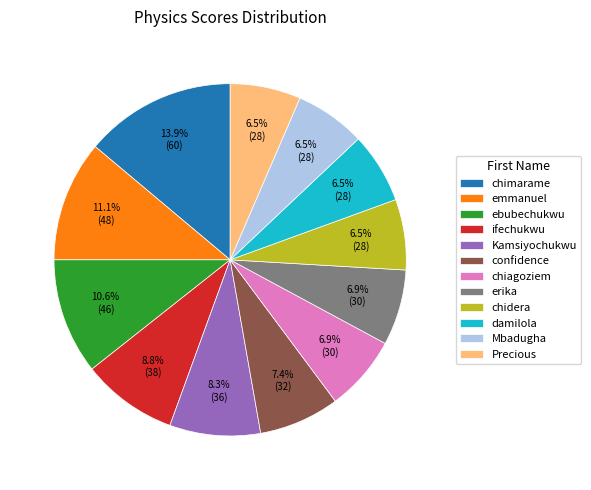

To the nearest percent, what is the difference between the largest and smallest slice percentages?

7%